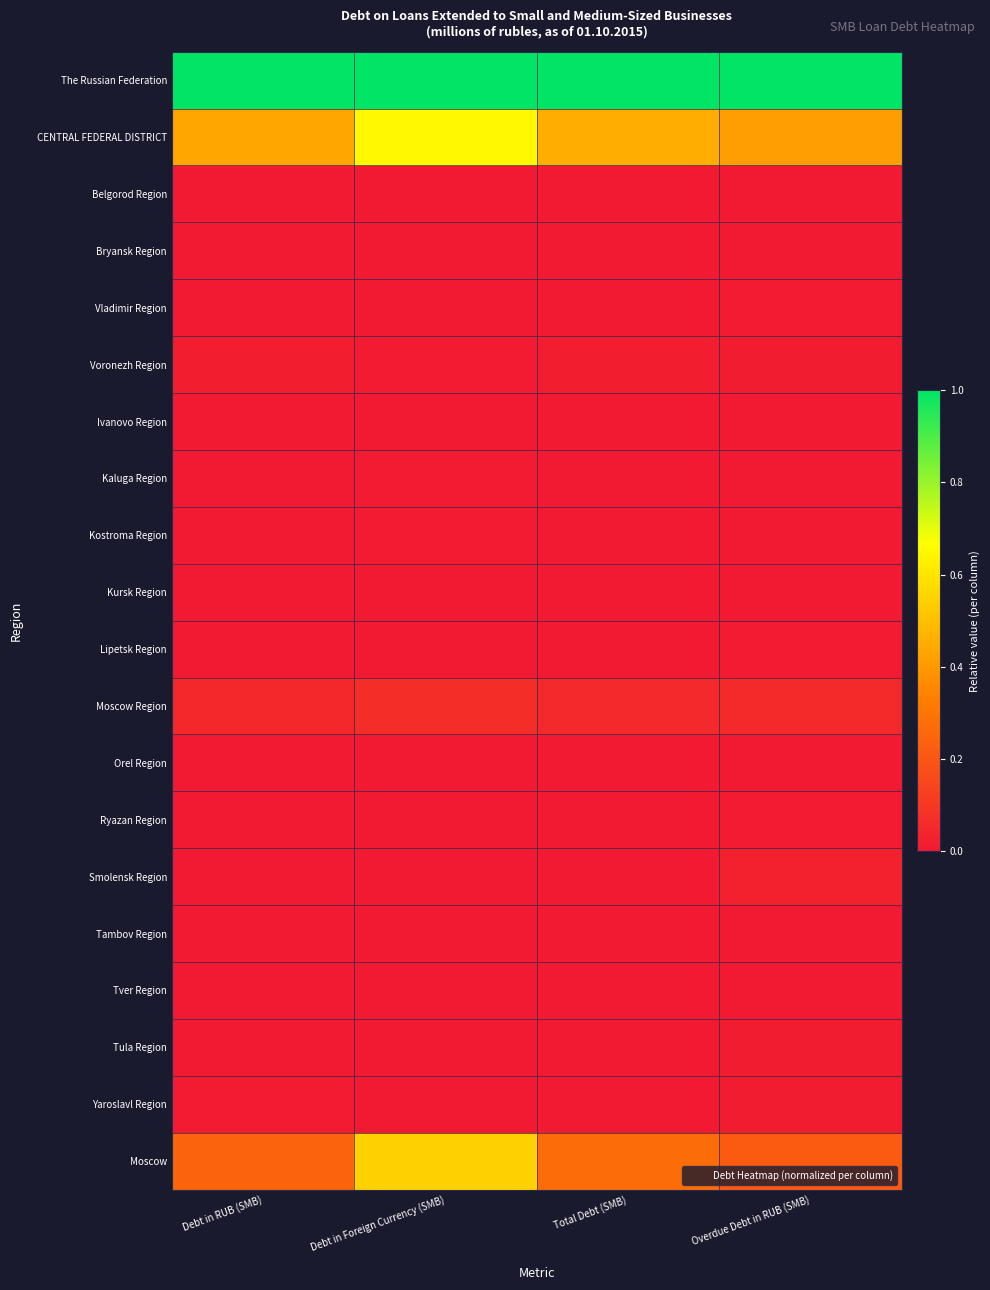

Reading left to right, extract all data points from this chart.

The Russian Federation: Debt in RUB (SMB)=1.0	Debt in Foreign Currency (SMB)=1.0	Total Debt (SMB)=1.0	Overdue Debt in RUB (SMB)=1.0
CENTRAL FEDERAL DISTRICT: Debt in RUB (SMB)=0.4	Debt in Foreign Currency (SMB)=0.6	Total Debt (SMB)=0.5	Overdue Debt in RUB (SMB)=0.4
Belgorod Region: Debt in RUB (SMB)=0.0	Debt in Foreign Currency (SMB)=0.0	Total Debt (SMB)=0.0	Overdue Debt in RUB (SMB)=0.0
Bryansk Region: Debt in RUB (SMB)=0.0	Debt in Foreign Currency (SMB)=0.0	Total Debt (SMB)=0.0	Overdue Debt in RUB (SMB)=0.0
Vladimir Region: Debt in RUB (SMB)=0.0	Debt in Foreign Currency (SMB)=0.0	Total Debt (SMB)=0.0	Overdue Debt in RUB (SMB)=0.0
Voronezh Region: Debt in RUB (SMB)=0.0	Debt in Foreign Currency (SMB)=0.0	Total Debt (SMB)=0.0	Overdue Debt in RUB (SMB)=0.0
Ivanovo Region: Debt in RUB (SMB)=0.0	Debt in Foreign Currency (SMB)=0.0	Total Debt (SMB)=0.0	Overdue Debt in RUB (SMB)=0.0
Kaluga Region: Debt in RUB (SMB)=0.0	Debt in Foreign Currency (SMB)=0.0	Total Debt (SMB)=0.0	Overdue Debt in RUB (SMB)=0.0
Kostroma Region: Debt in RUB (SMB)=0.0	Debt in Foreign Currency (SMB)=0.0	Total Debt (SMB)=0.0	Overdue Debt in RUB (SMB)=0.0
Kursk Region: Debt in RUB (SMB)=0.0	Debt in Foreign Currency (SMB)=0.0	Total Debt (SMB)=0.0	Overdue Debt in RUB (SMB)=0.0
Lipetsk Region: Debt in RUB (SMB)=0.0	Debt in Foreign Currency (SMB)=0.0	Total Debt (SMB)=0.0	Overdue Debt in RUB (SMB)=0.0
Moscow Region: Debt in RUB (SMB)=0.1	Debt in Foreign Currency (SMB)=0.1	Total Debt (SMB)=0.1	Overdue Debt in RUB (SMB)=0.1
Orel Region: Debt in RUB (SMB)=0.0	Debt in Foreign Currency (SMB)=0.0	Total Debt (SMB)=0.0	Overdue Debt in RUB (SMB)=0.0
Ryazan Region: Debt in RUB (SMB)=0.0	Debt in Foreign Currency (SMB)=0.0	Total Debt (SMB)=0.0	Overdue Debt in RUB (SMB)=0.0
Smolensk Region: Debt in RUB (SMB)=0.0	Debt in Foreign Currency (SMB)=0.0	Total Debt (SMB)=0.0	Overdue Debt in RUB (SMB)=0.0
Tambov Region: Debt in RUB (SMB)=0.0	Debt in Foreign Currency (SMB)=0.0	Total Debt (SMB)=0.0	Overdue Debt in RUB (SMB)=0.0
Tver Region: Debt in RUB (SMB)=0.0	Debt in Foreign Currency (SMB)=0.0	Total Debt (SMB)=0.0	Overdue Debt in RUB (SMB)=0.0
Tula Region: Debt in RUB (SMB)=0.0	Debt in Foreign Currency (SMB)=0.0	Total Debt (SMB)=0.0	Overdue Debt in RUB (SMB)=0.0
Yaroslavl Region: Debt in RUB (SMB)=0.0	Debt in Foreign Currency (SMB)=0.0	Total Debt (SMB)=0.0	Overdue Debt in RUB (SMB)=0.0
Moscow: Debt in RUB (SMB)=0.2	Debt in Foreign Currency (SMB)=0.5	Total Debt (SMB)=0.3	Overdue Debt in RUB (SMB)=0.2